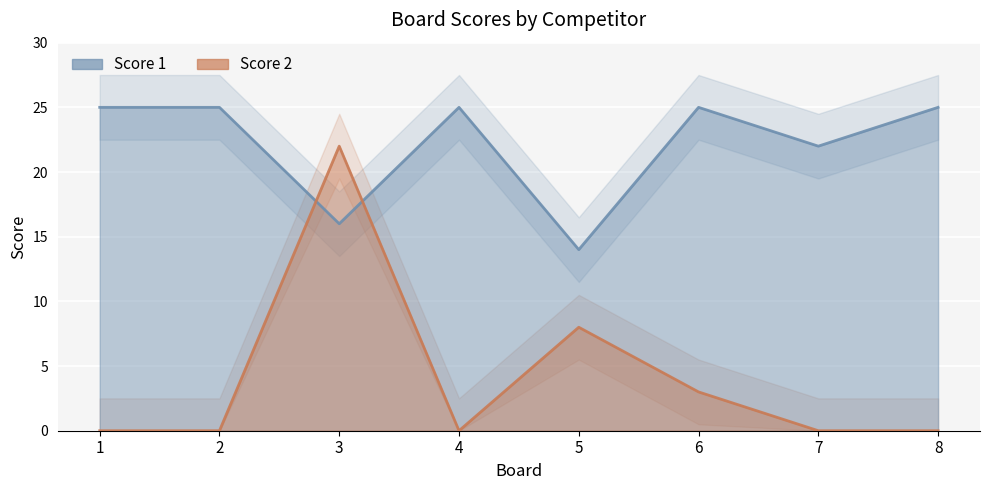

How many interior local peaks does the Score 2 series have?

2